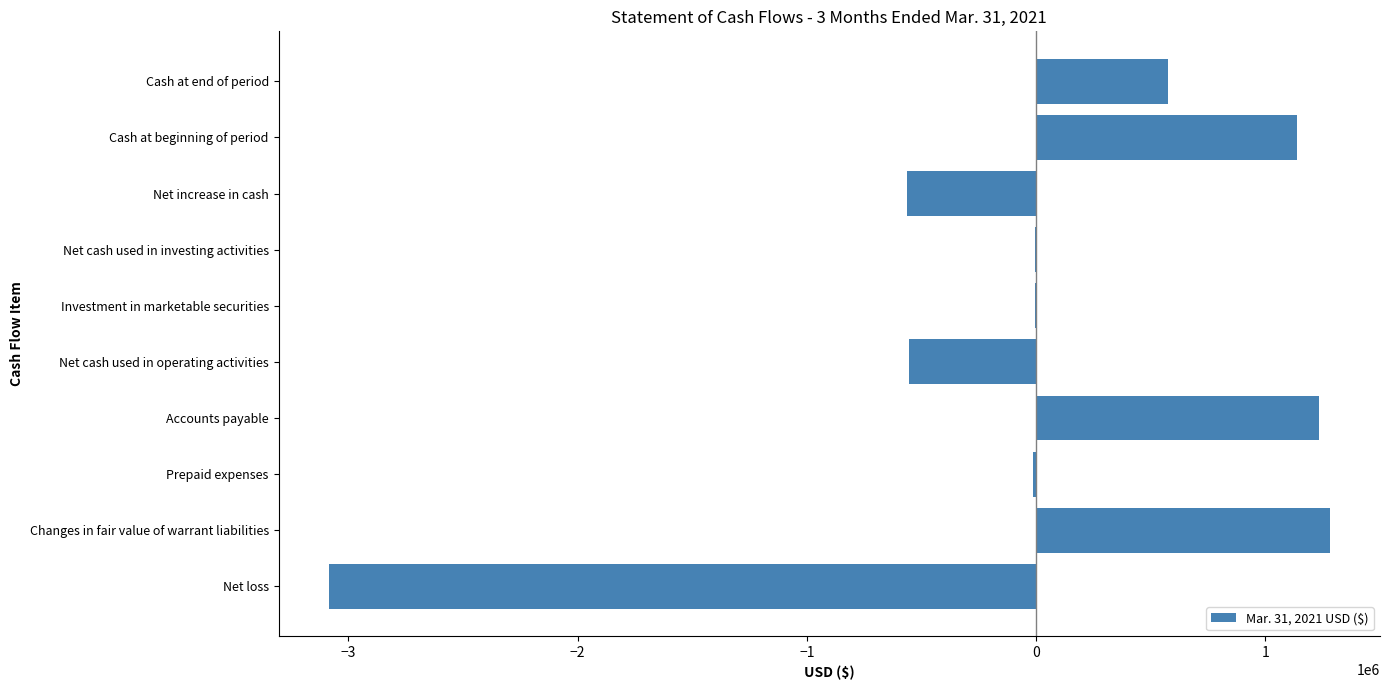

Between Cash at beginning of period and Changes in fair value of warrant liabilities, which is larger?

Changes in fair value of warrant liabilities